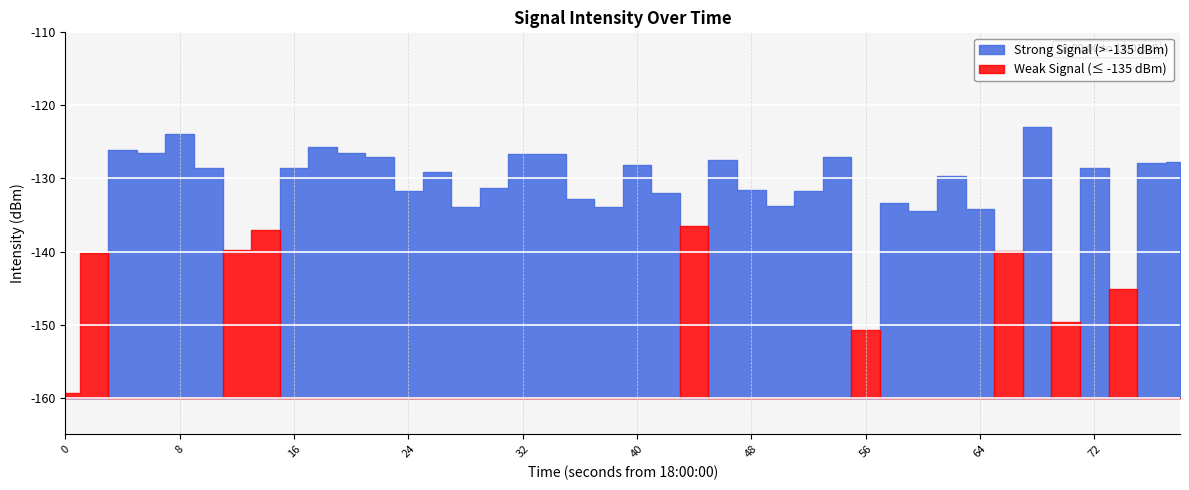

What is the greatest value displayed?

-123.0